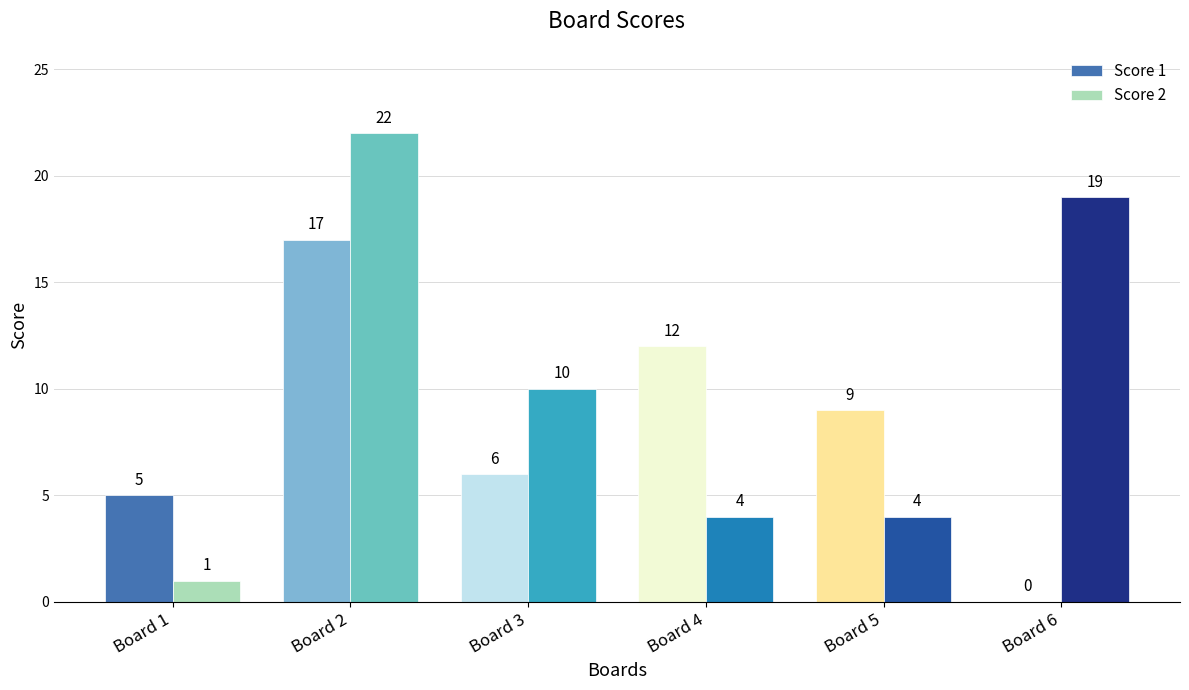

Are the bars horizontal?

No